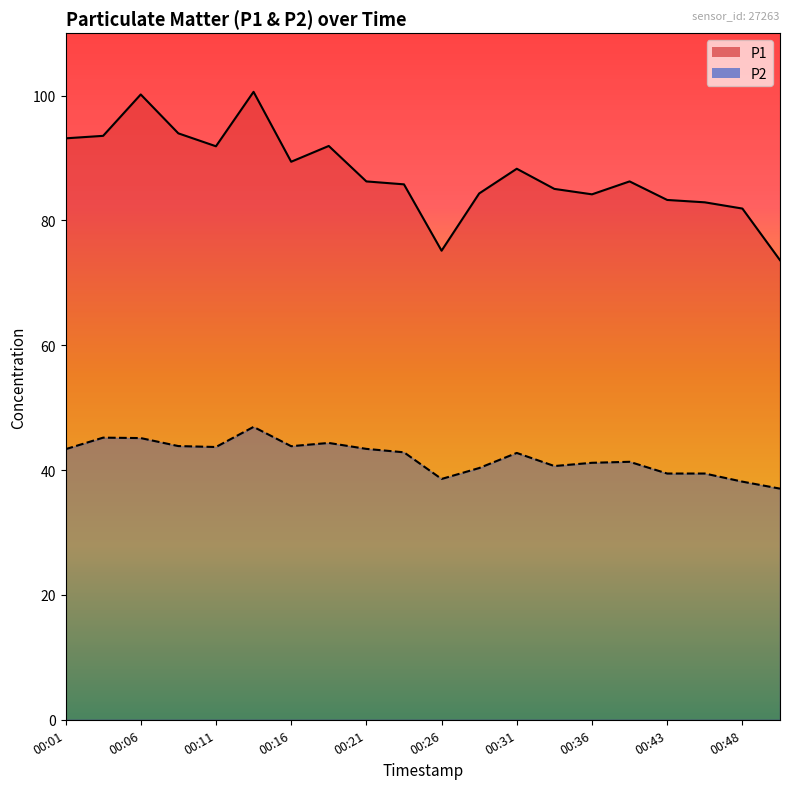

True or false: P1 has a value of 73.6 at 00:51.

True